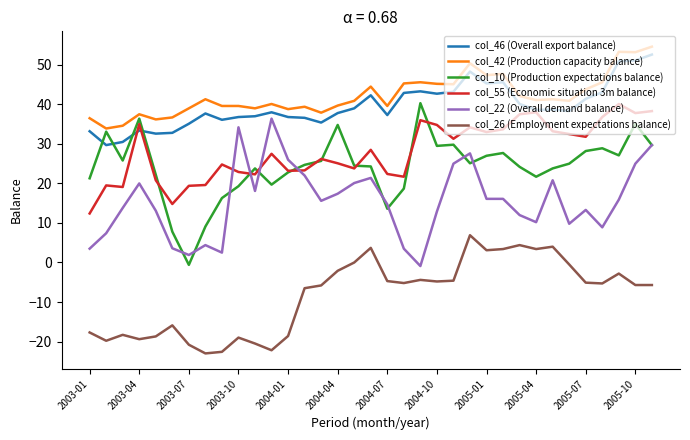

What is the minimum value shown in the chart?

-23.0